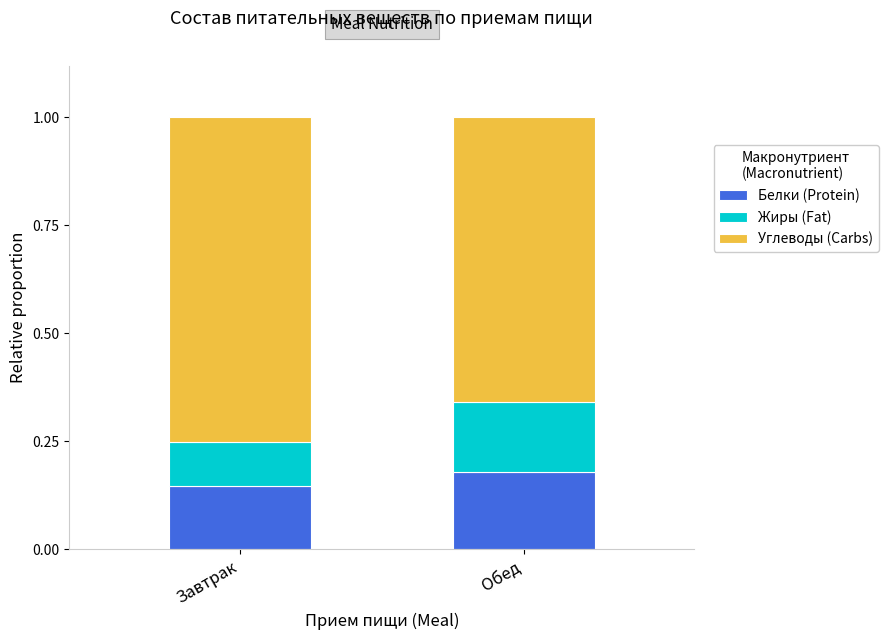

Which category has the highest value in the Белки (Protein) series?

Обед